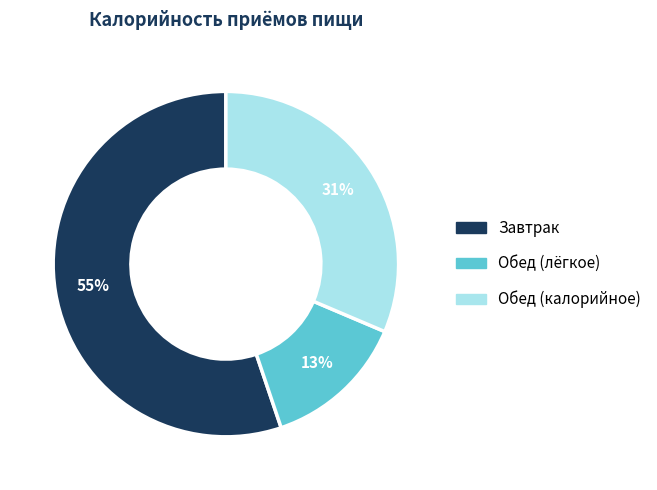

Is there a majority slice in this chart?

Yes